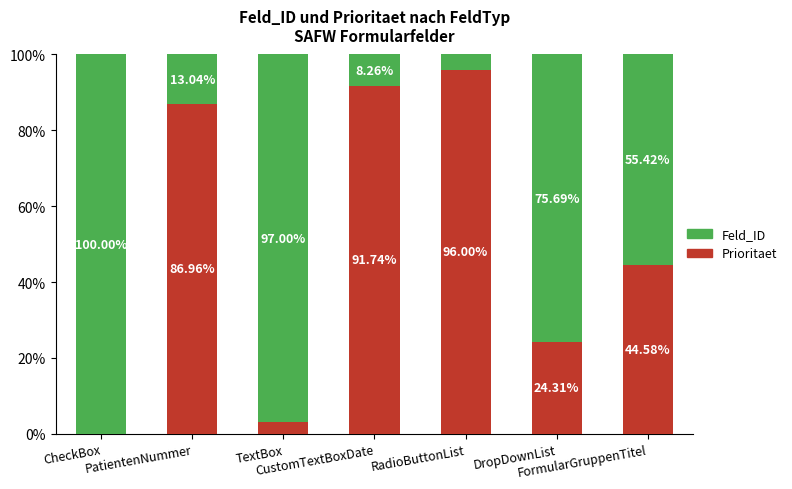

What is the total value across all series at RadioButtonList?

100.0